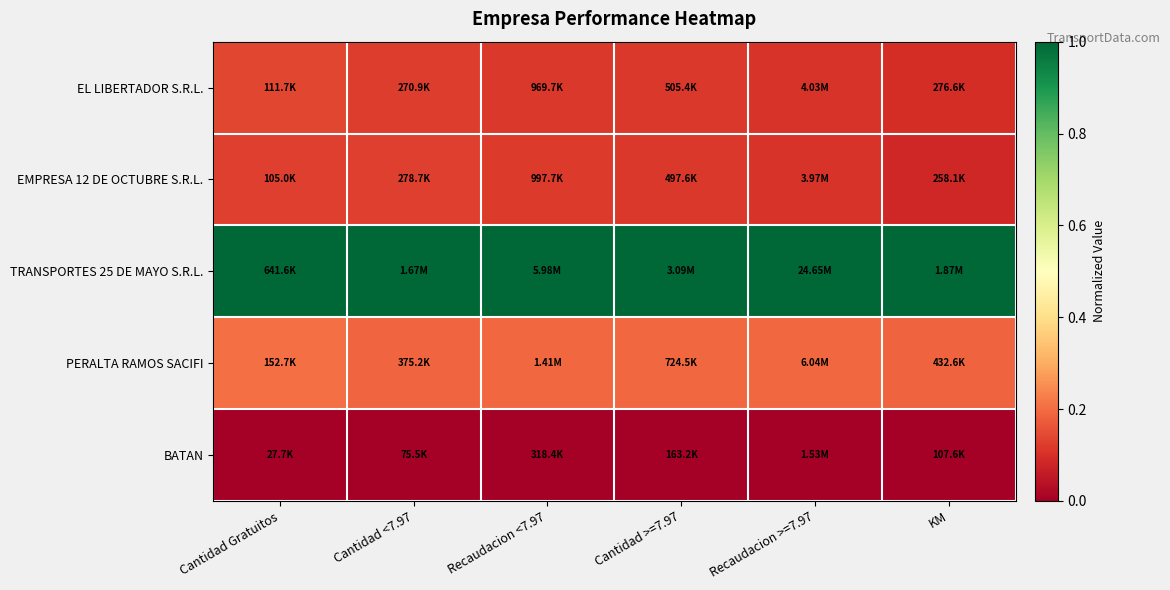

At which category is the sum across all series the highest?

Cantidad Gratuitos